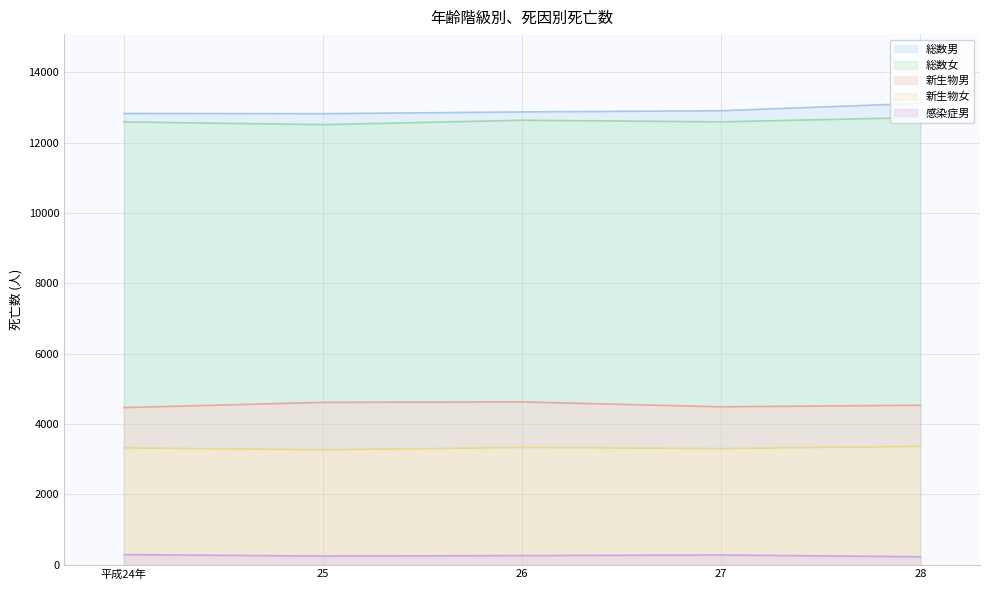

How many interior local valleys does the 総数男 series have?

1